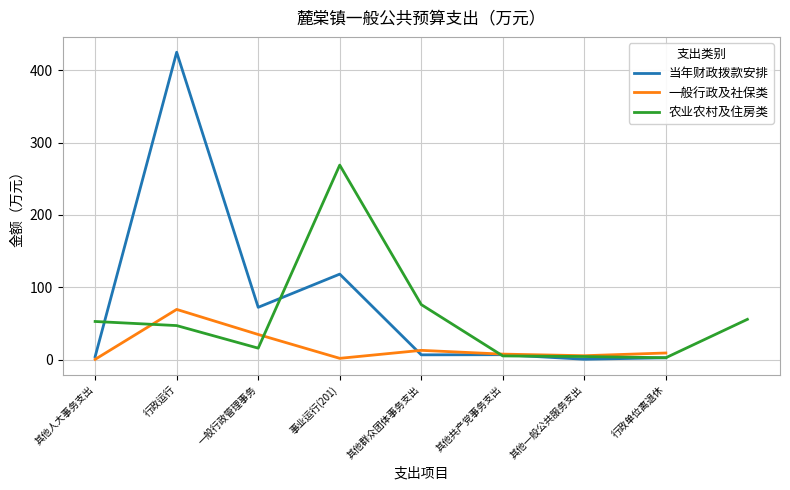

At which label is 当年财政拨款安排 closest to 212?

事业运行(201)